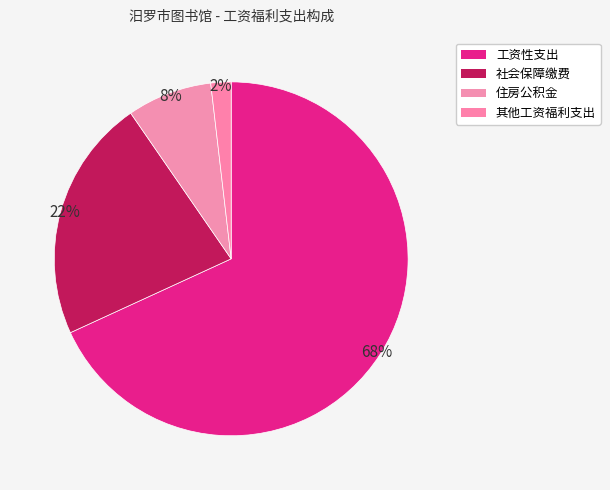

The 社会保障缴费 slice represents 37% of the pie. True or false?

False